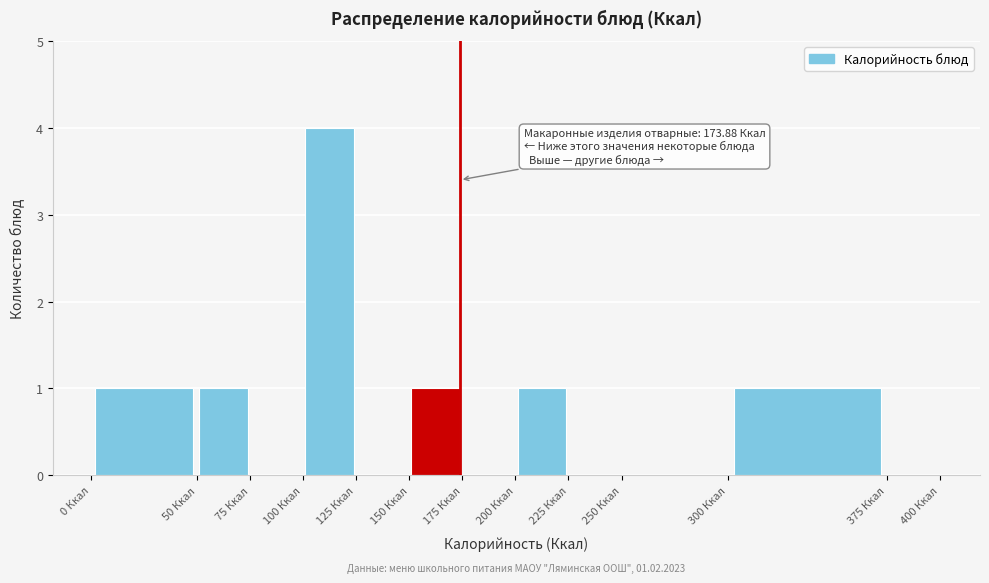

Over which range of the x-axis is the bar tallest?

100 to 125